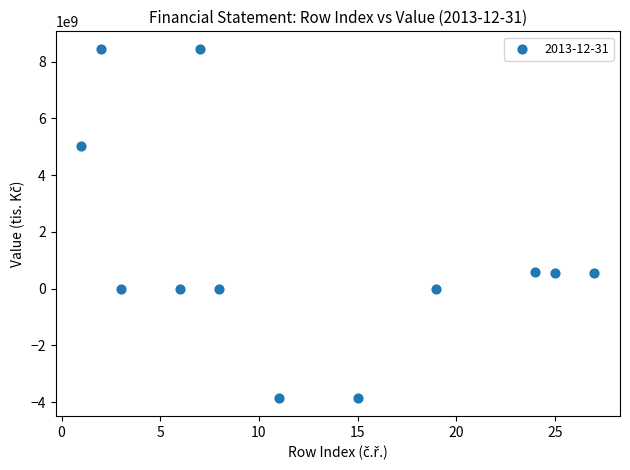

What is the range of Y values (max minus min)?

12317869533.0